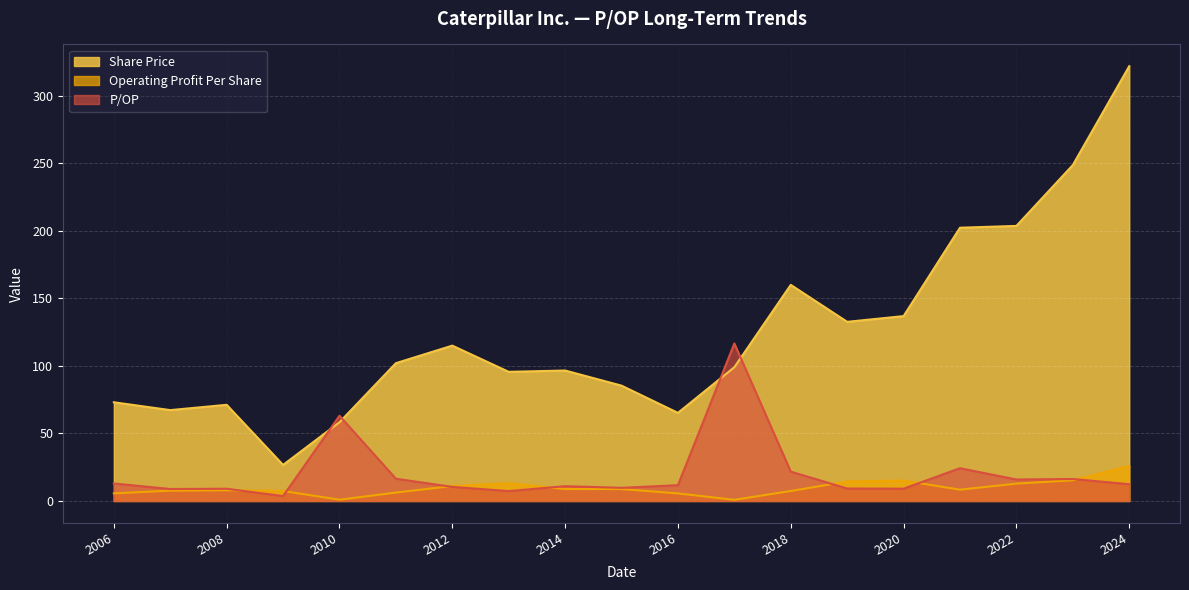

The Operating Profit Per Share series shows 14.4 at 2019-02-14. True or false?

True